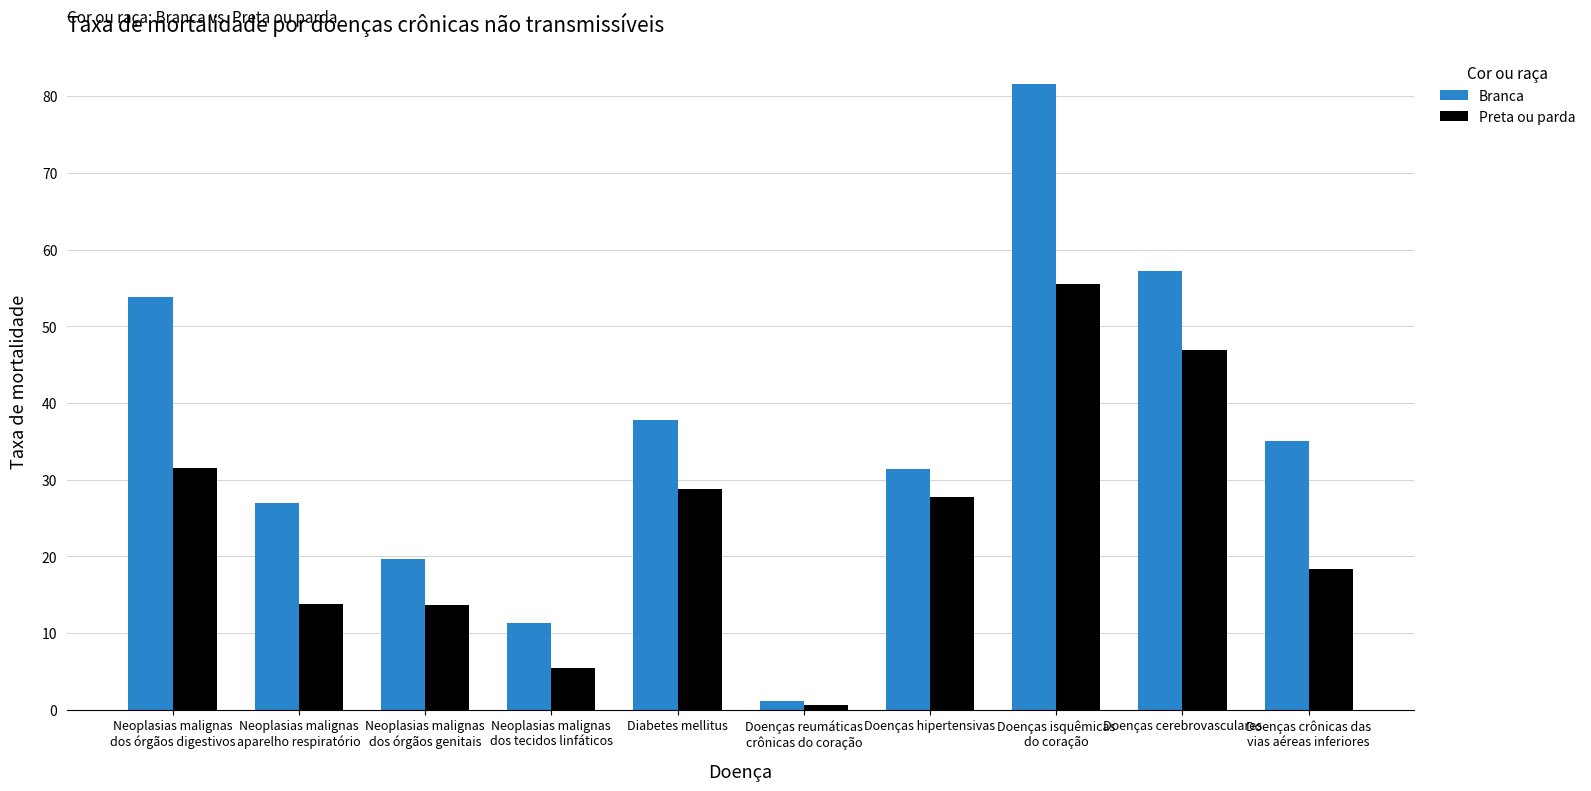

What is the difference between the highest and lowest values at Doenças hipertensivas?

3.7